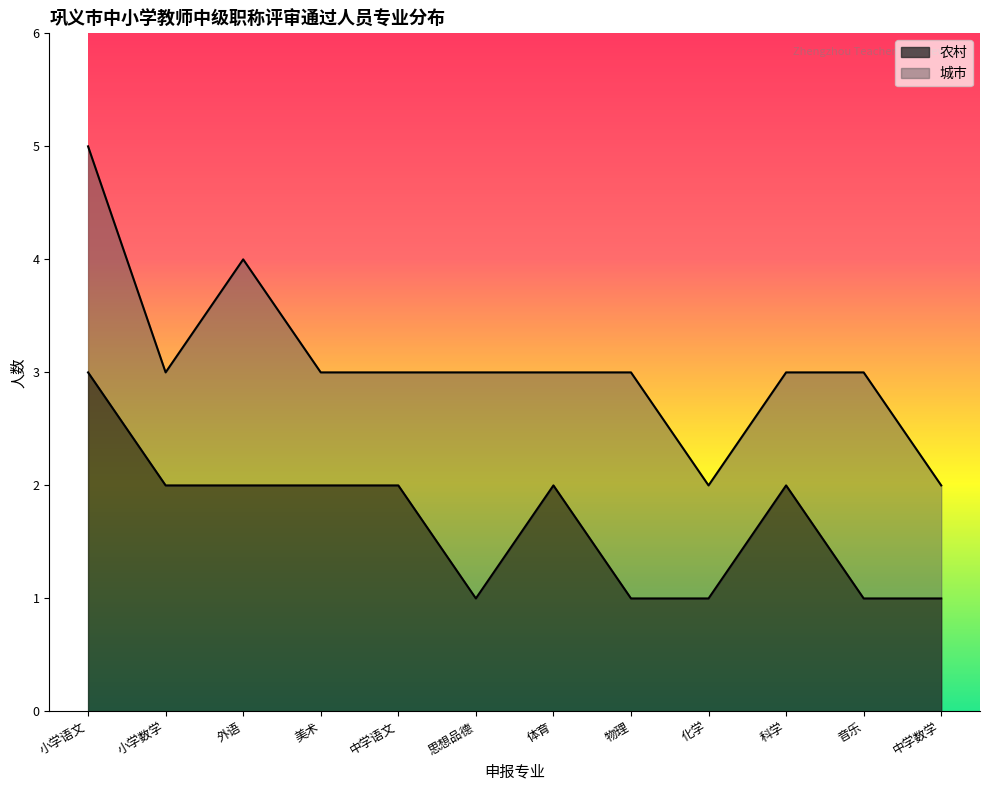

True or false: the data shows 0 at 化学.

False